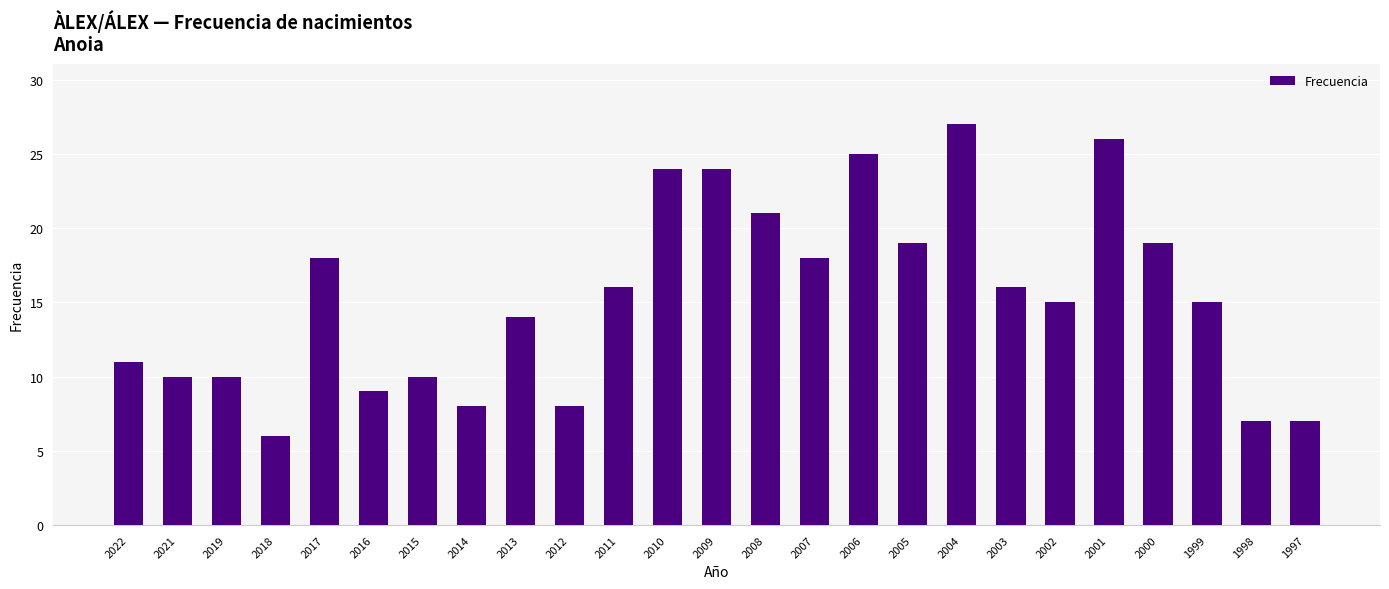

What is the change in value from 2009 to 2003?

-8